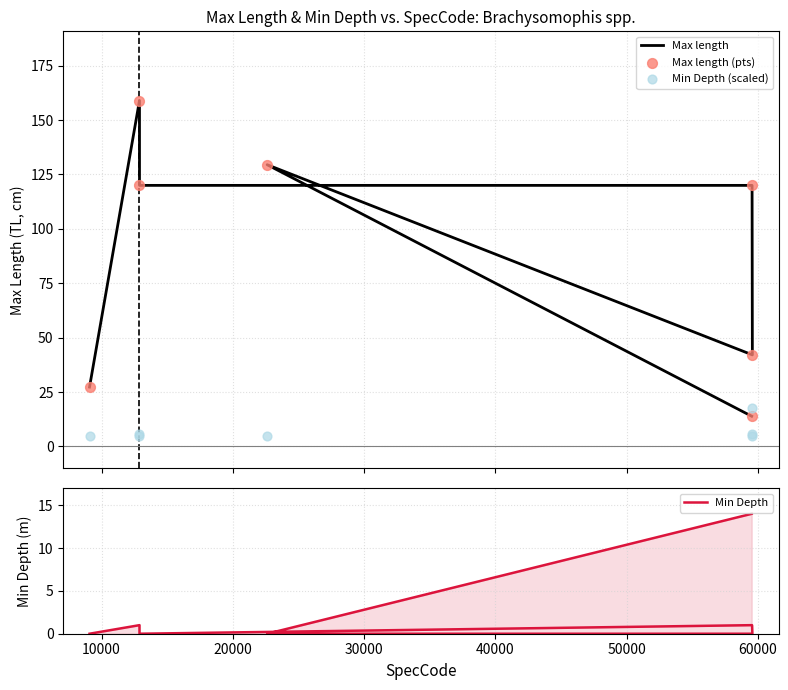

Which series has the largest Y range (max minus min)?

Max length